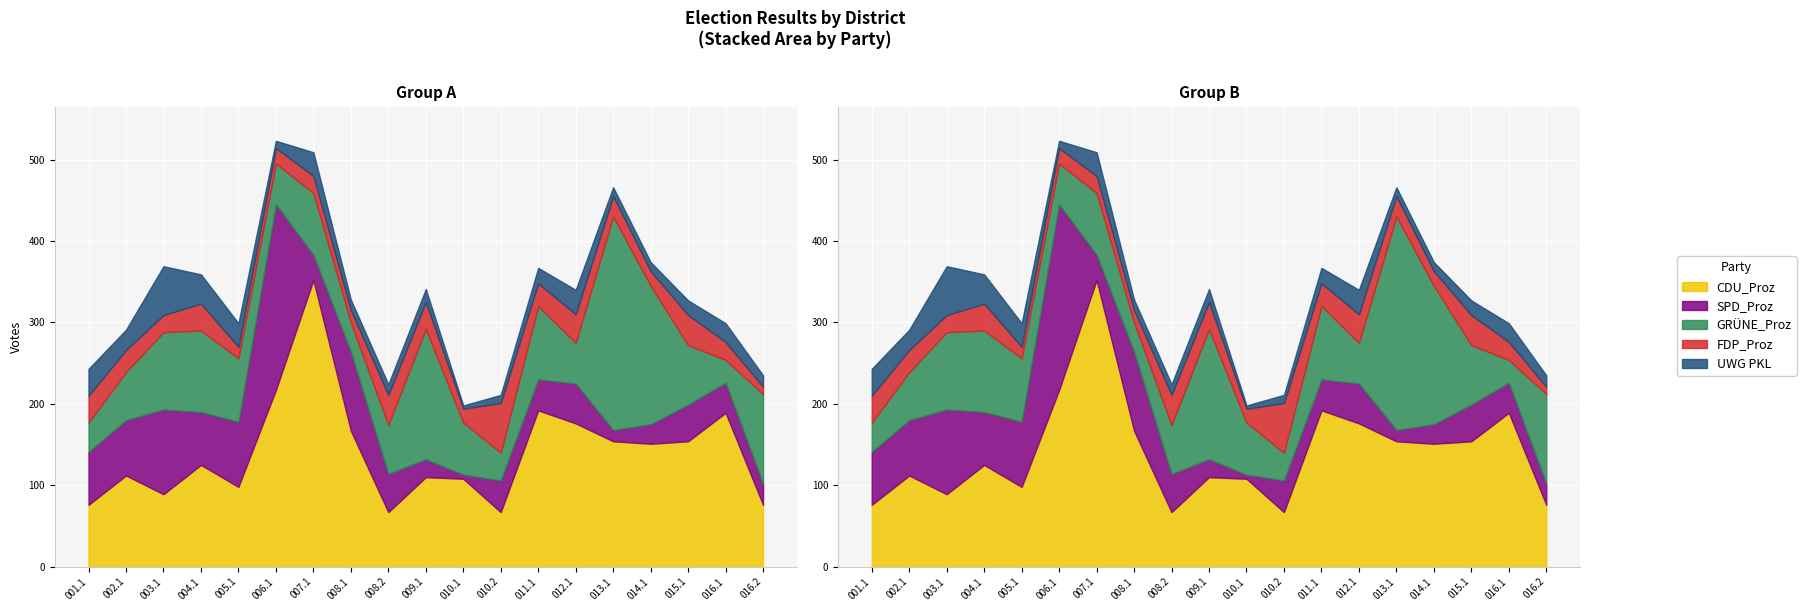

What is the sum of the UWG PKL values at 016.2 Glimbach and 016.1 Körrenzig 2?

37